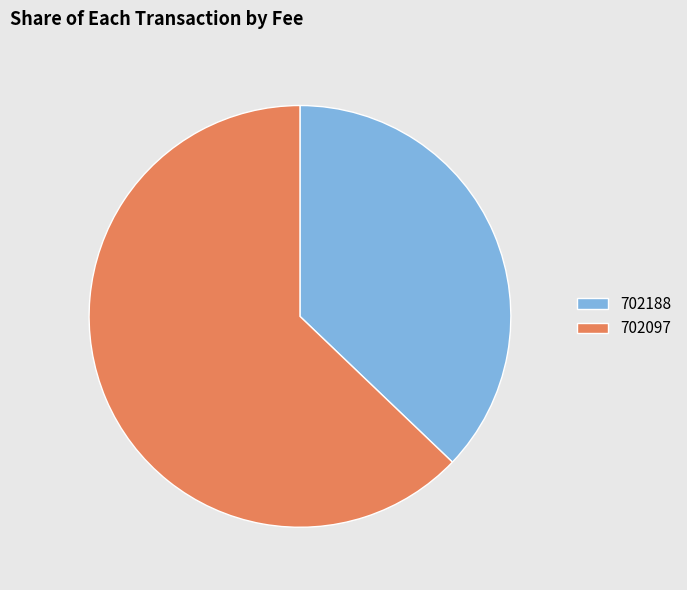

Rank the categories by value from lowest to highest.

702188, 702097